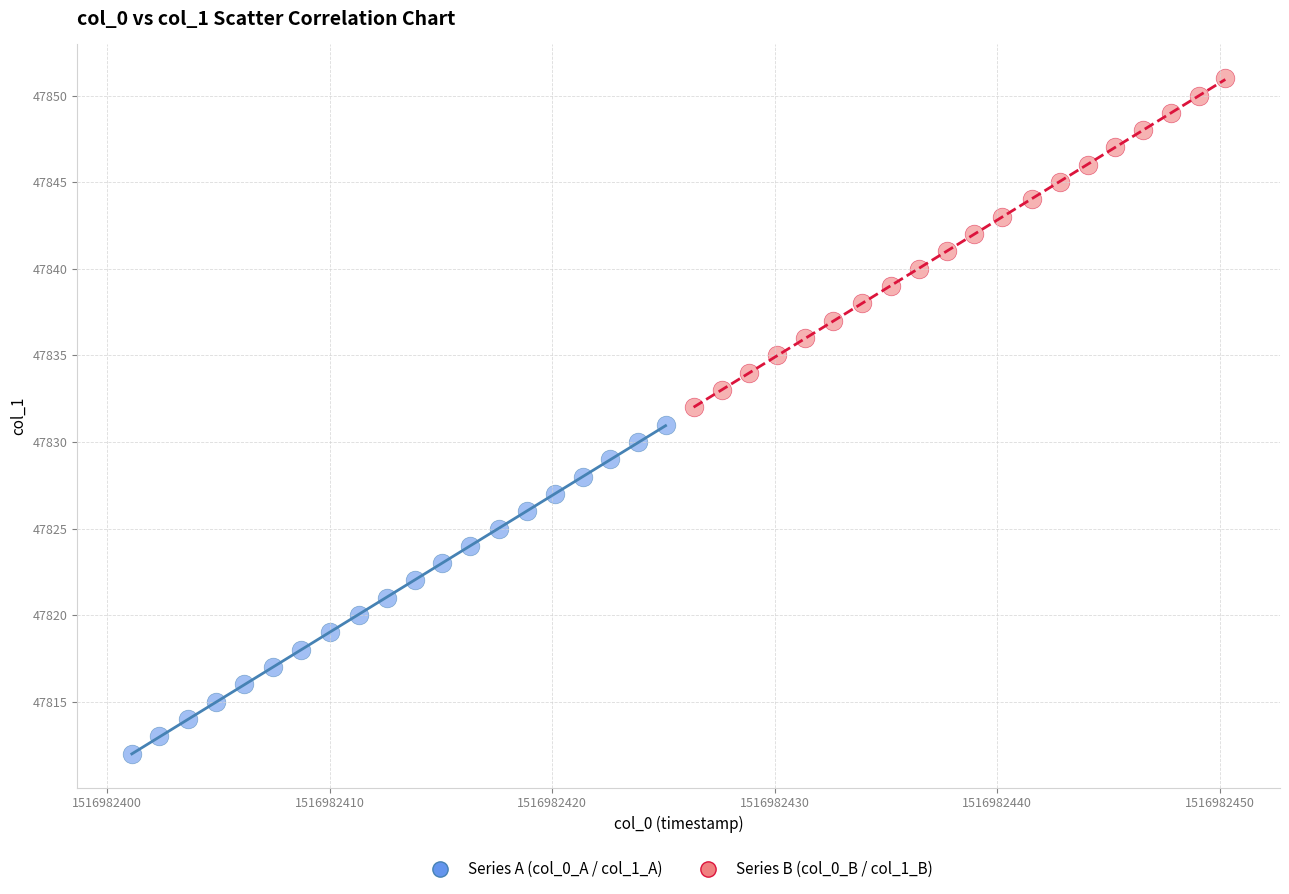

Which series reaches the maximum Y coordinate?

Series B (col_0_B / col_1_B)